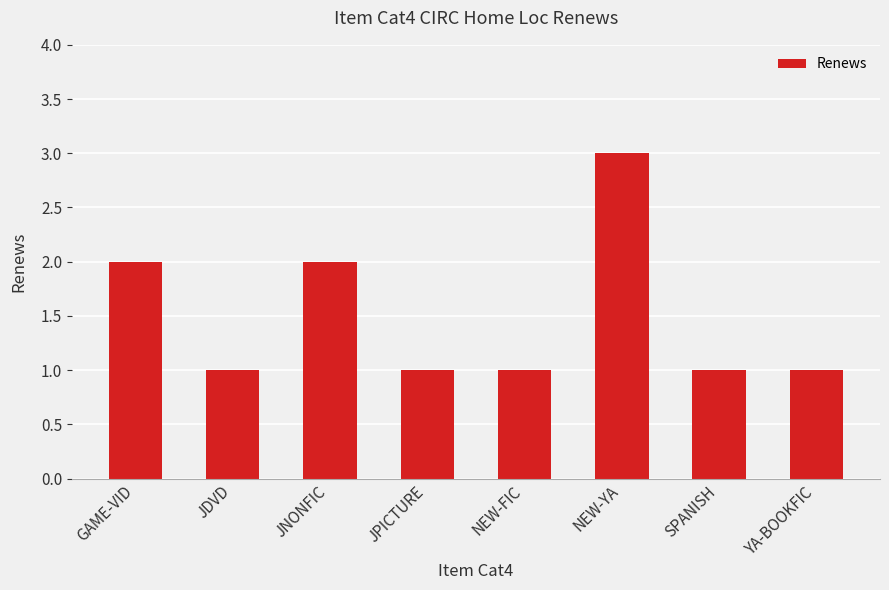

Count the number of categories in the chart.

8